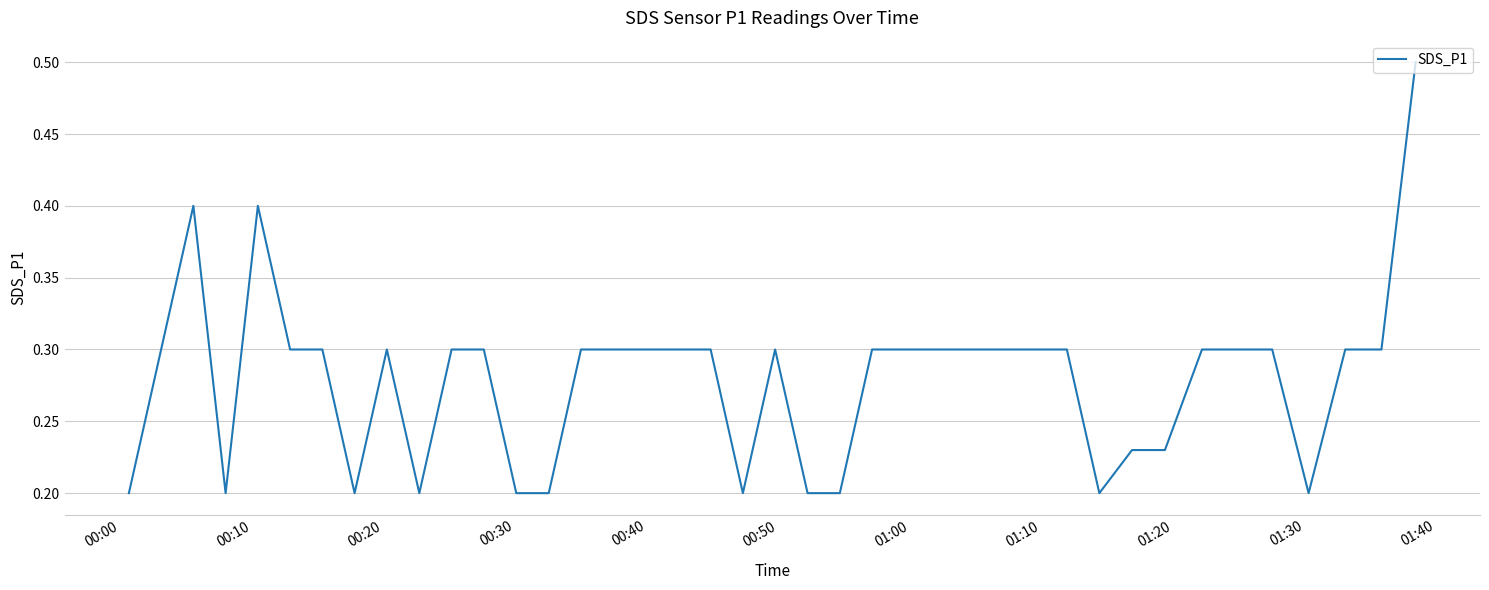

How many lines are shown in the chart?

1